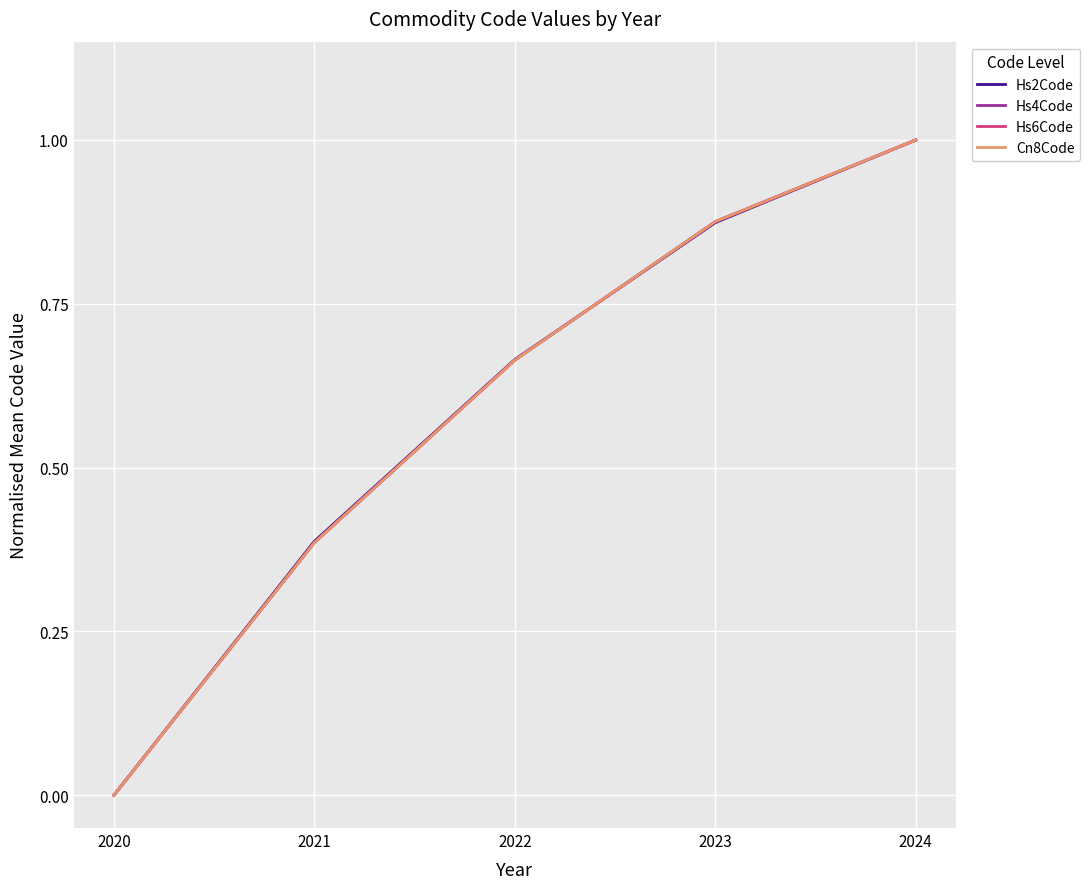

Is the value of Cn8Code at 2022 greater than the value of Hs4Code at 2023?

No